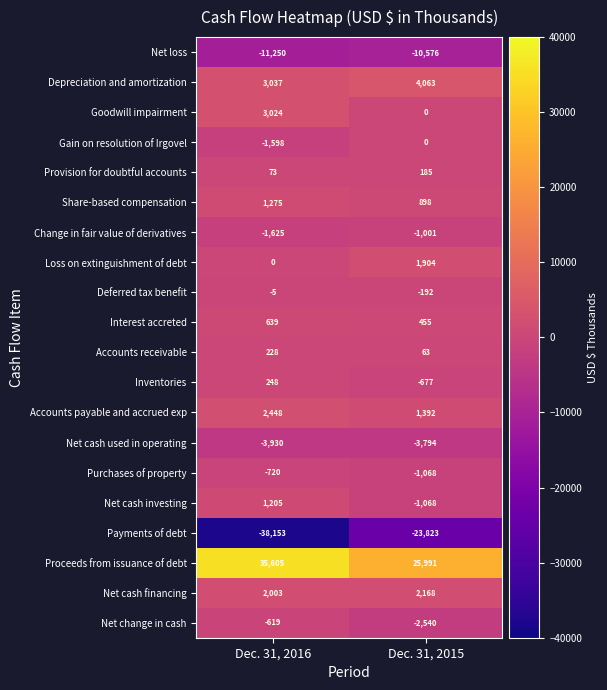

What is the approximate value of Share-based compensation at Dec. 31, 2016, to the nearest 5?

1275